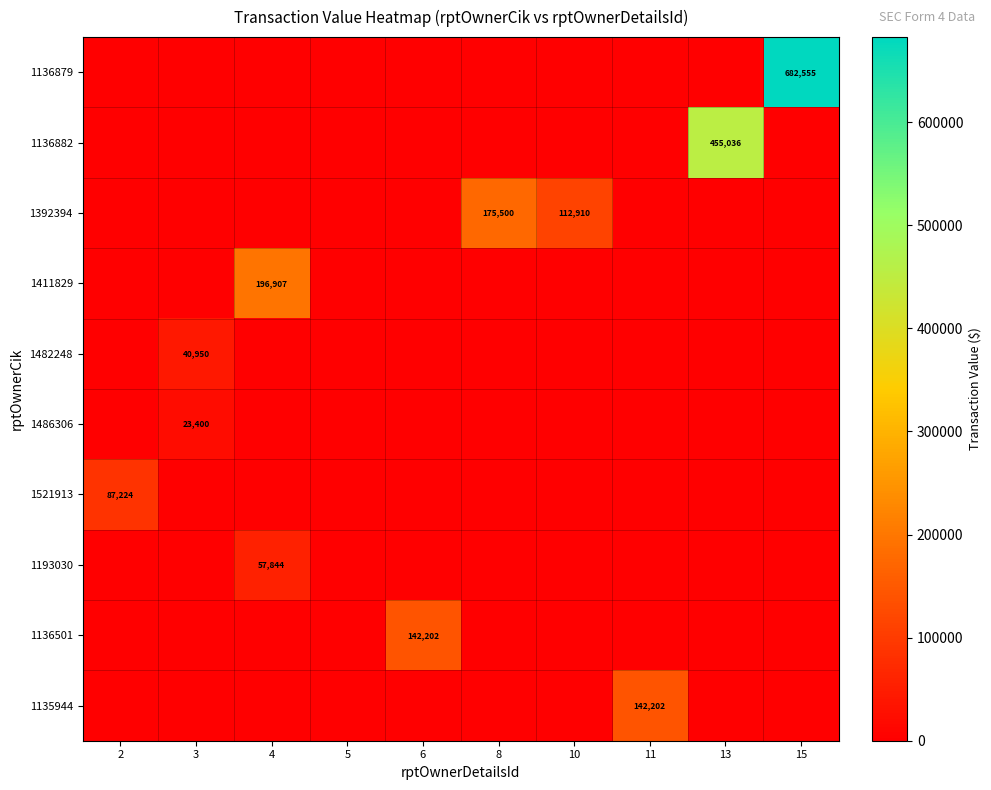

Which series changed the most between 4 and 5?

1411829